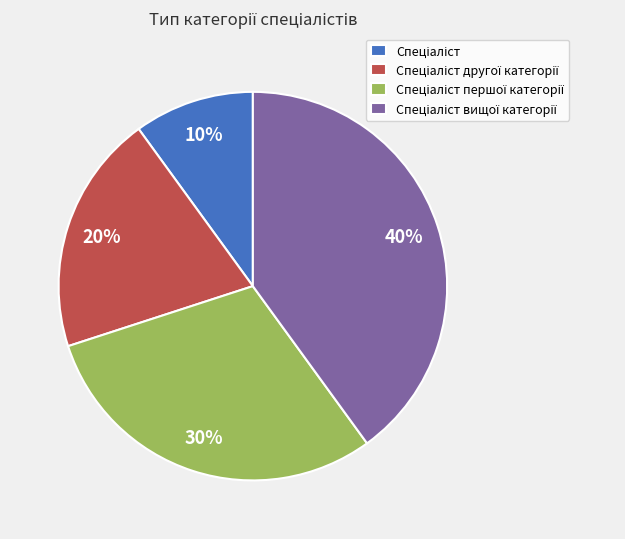

How many segments does this pie chart have?

4